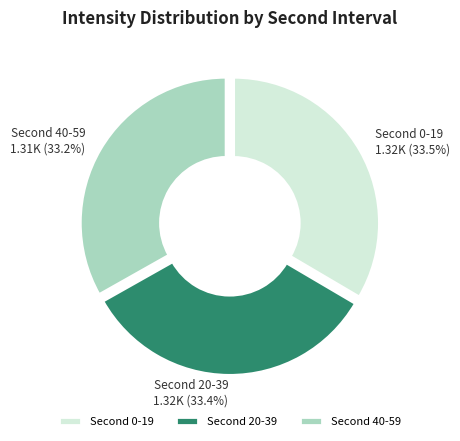

Is there a majority slice in this chart?

No